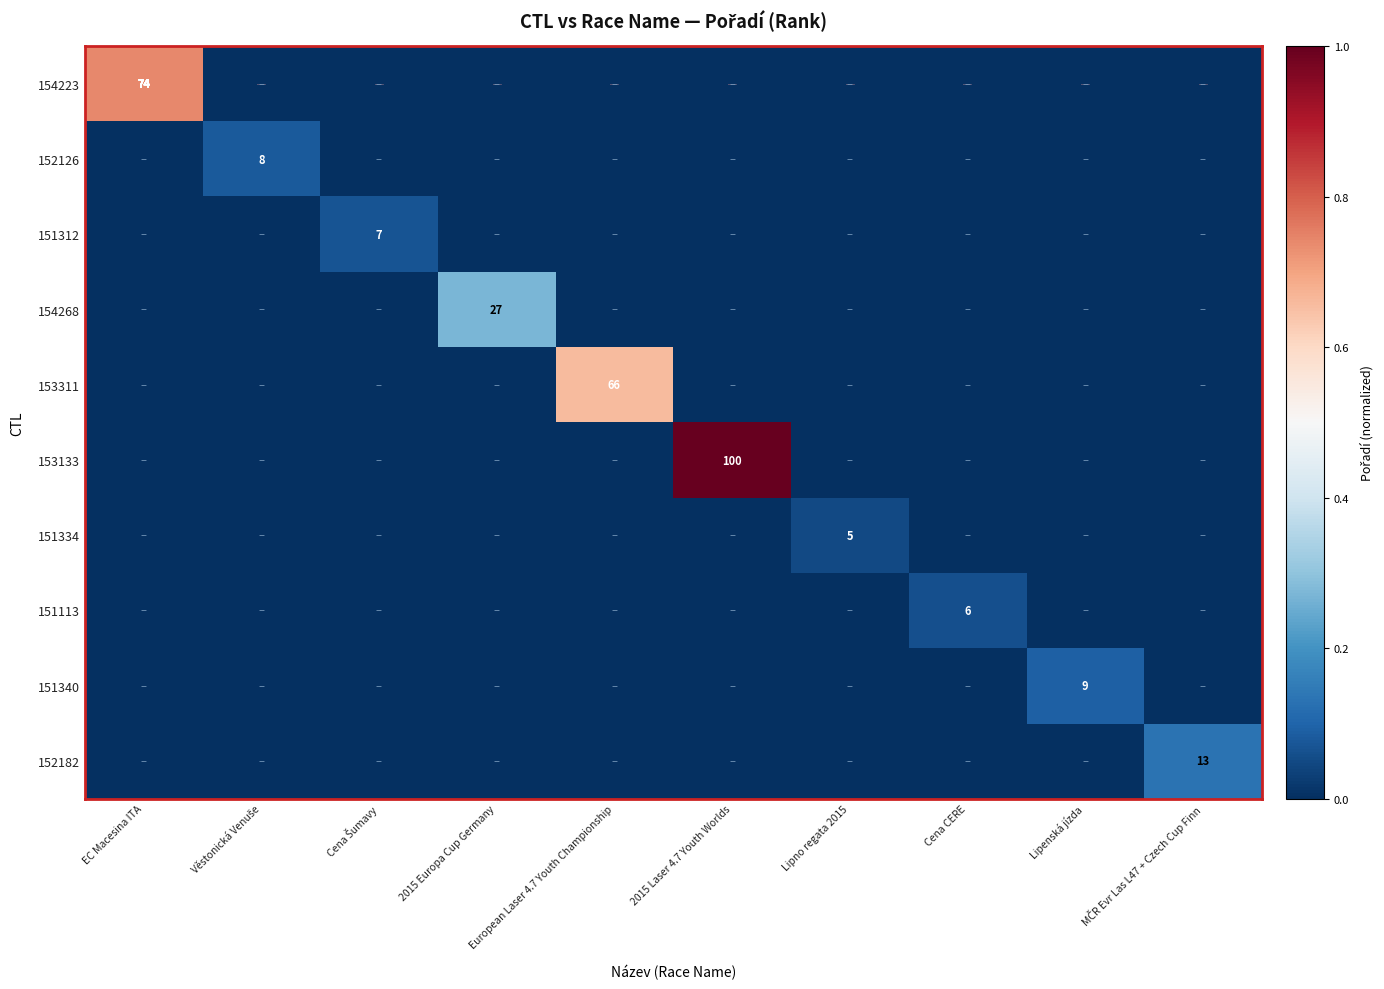

Is it true that 154268 equals 48 at 2015 Europa Cup Germany?

False